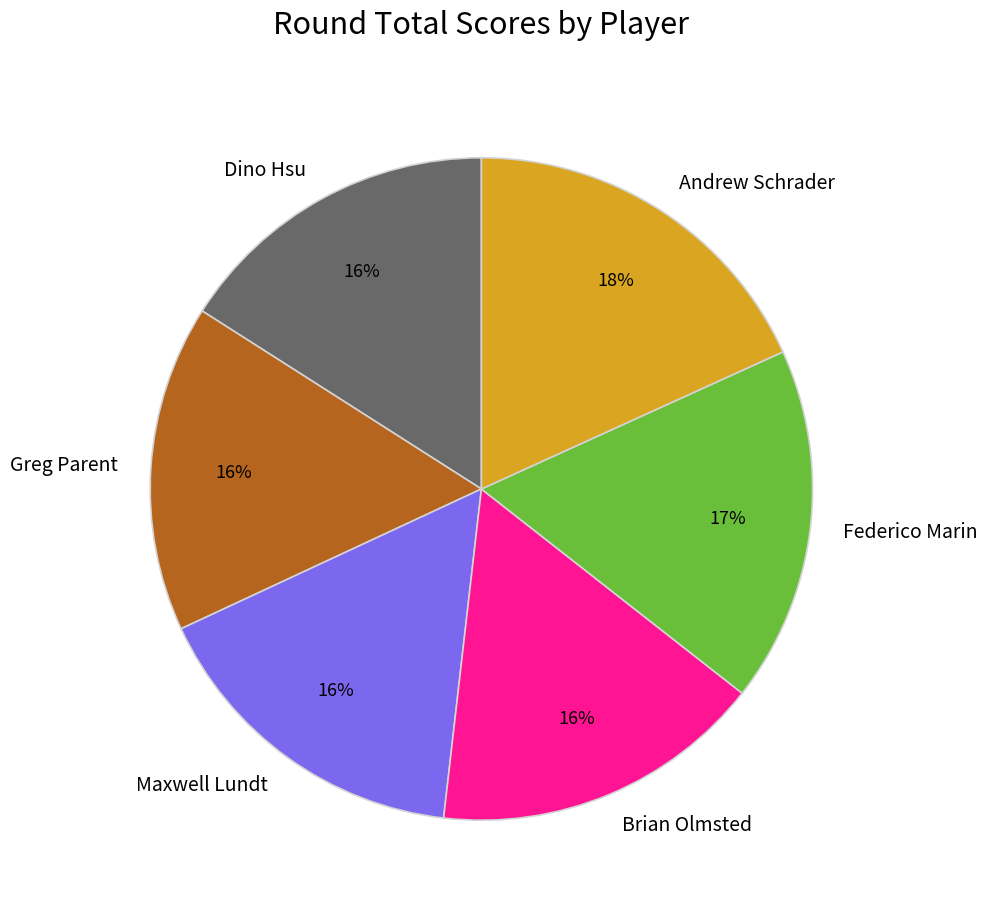

How many slices are in this pie chart?

6